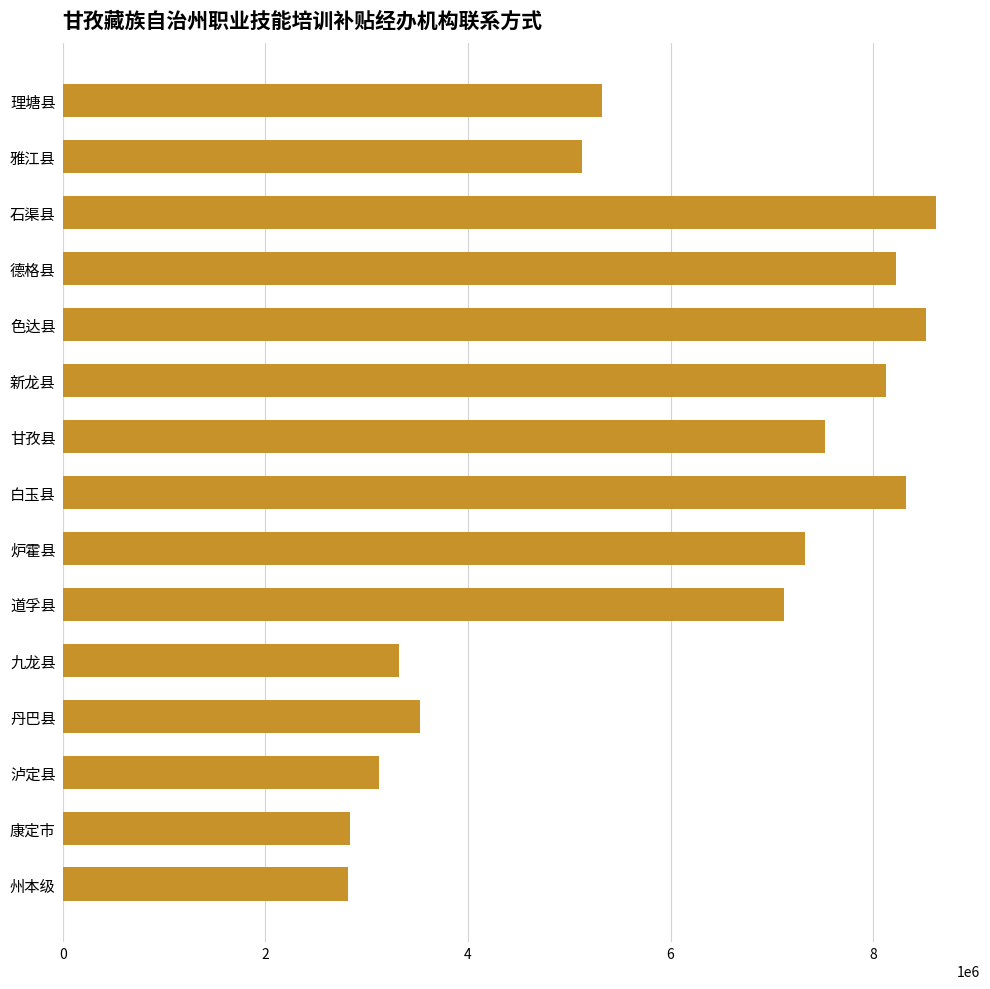

What is the smallest value displayed?

2816563